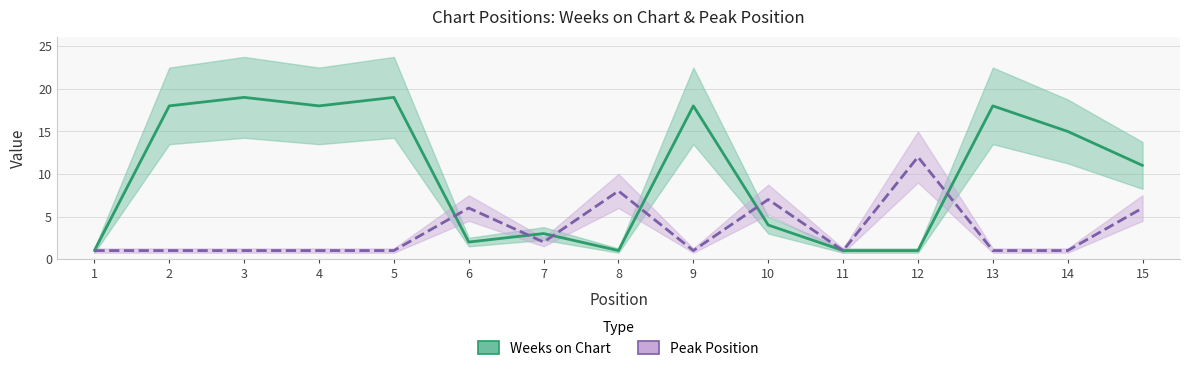

How many data points in Peak Position are above 1?

6